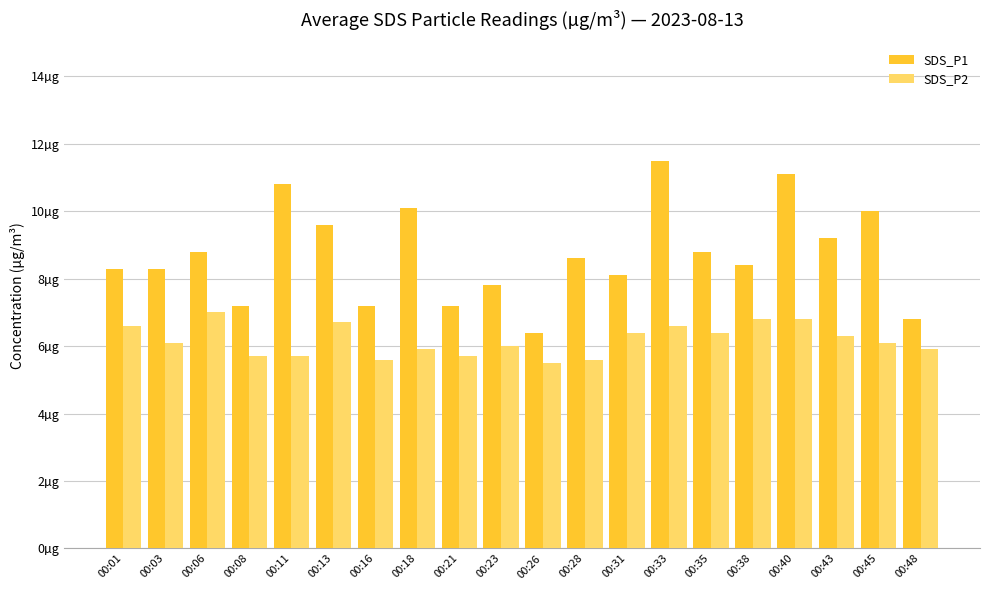

Are the bars grouped side by side (vs. stacked)?

Yes